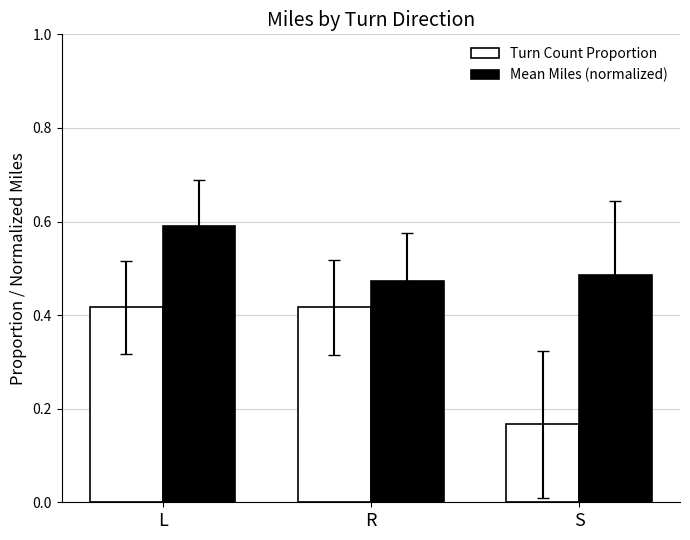

At how many categories does at least one series exceed 0?

3